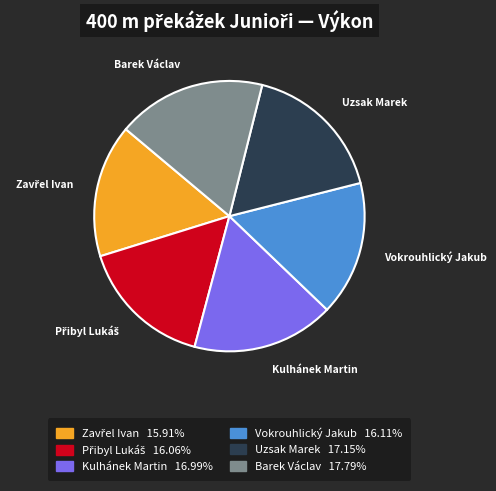

How many segments does this pie chart have?

6